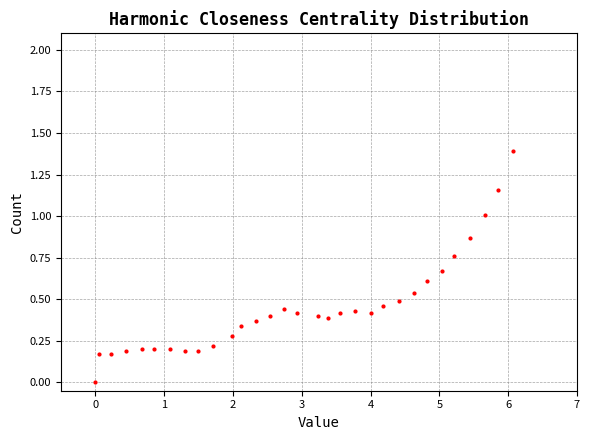

What is the range of Y values (max minus min)?

1.4